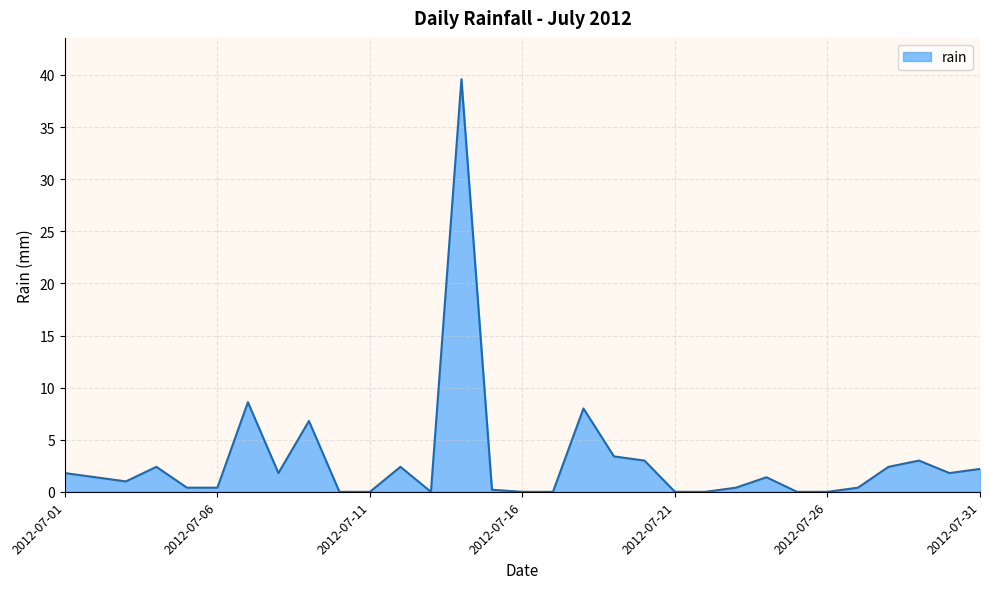

What is the difference between the maximum and minimum values?

39.6